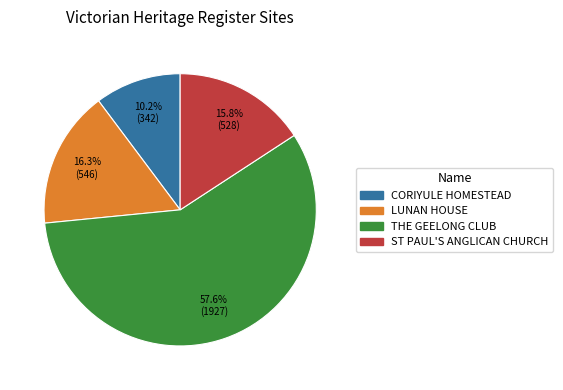

Which has a higher value, THE GEELONG CLUB or CORIYULE HOMESTEAD?

THE GEELONG CLUB